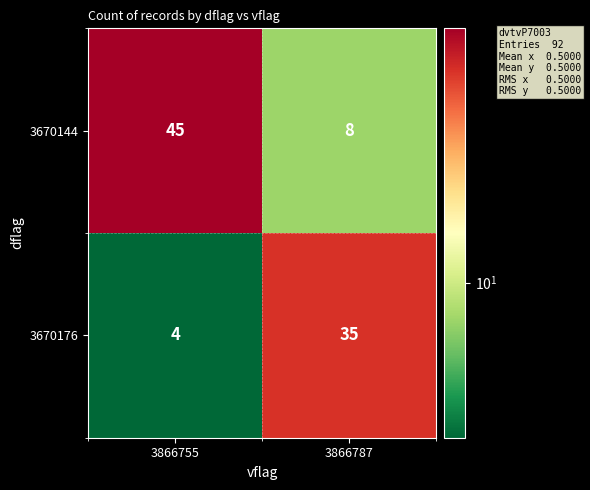

What value does the 3670144 series have at 3866787, to the nearest 10?

10